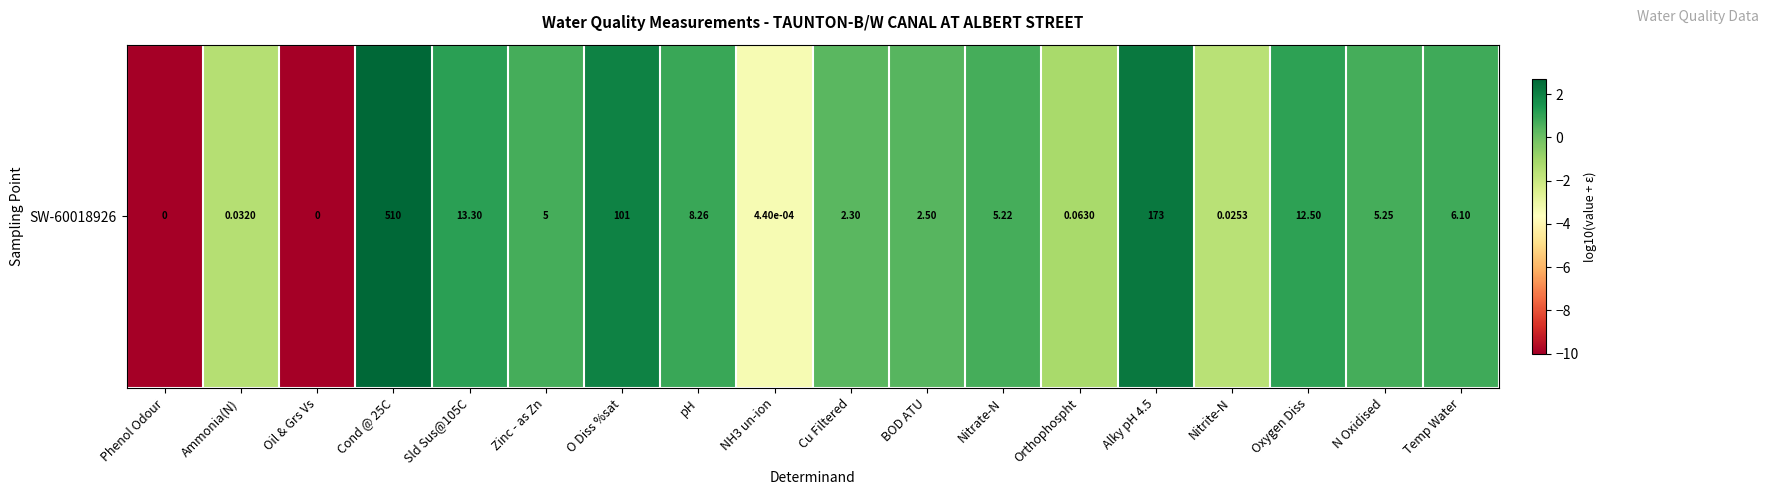

Which label corresponds to the largest value in the chart?

Cond @ 25C